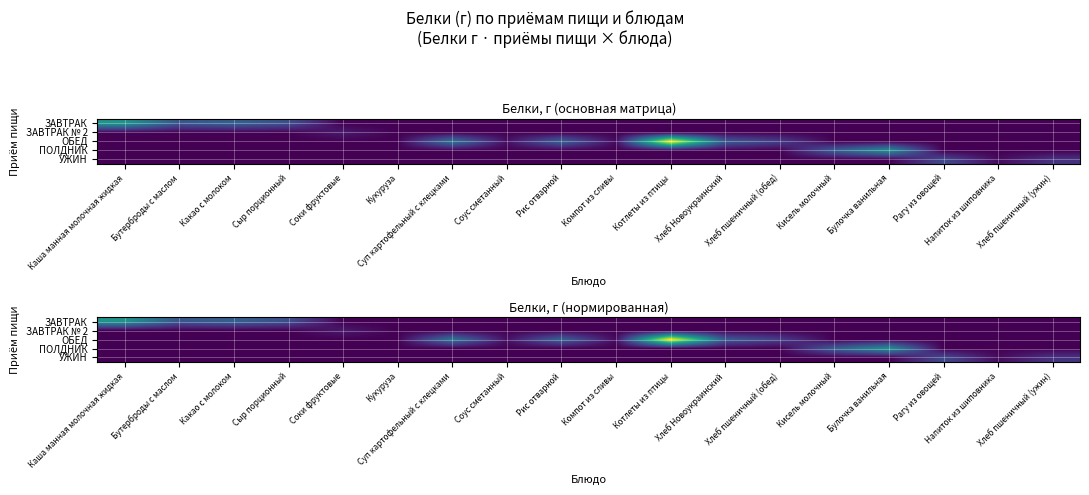

What is the sum of the ЗАВТРАК values at Сыр порционный and Напиток из шиповника?

0.2